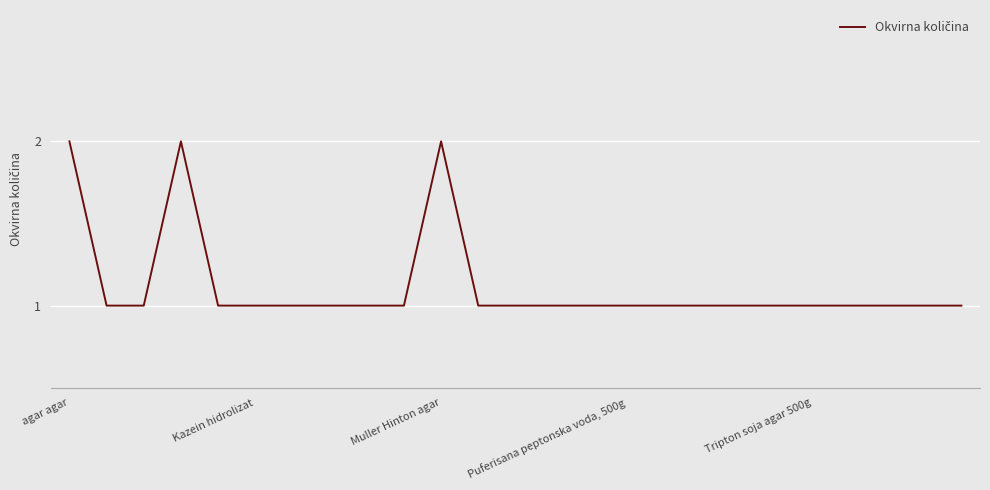

Does the chart have visible grid lines?

Yes